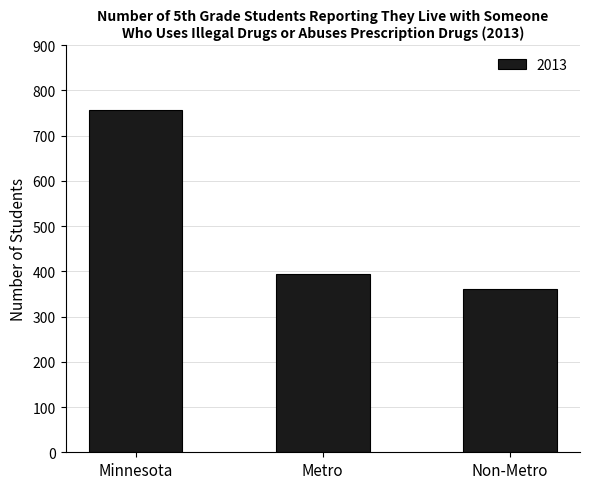

Reading right to left, what are all the values shown in this chart?

Non-Metro=362	Metro=395	Minnesota=757